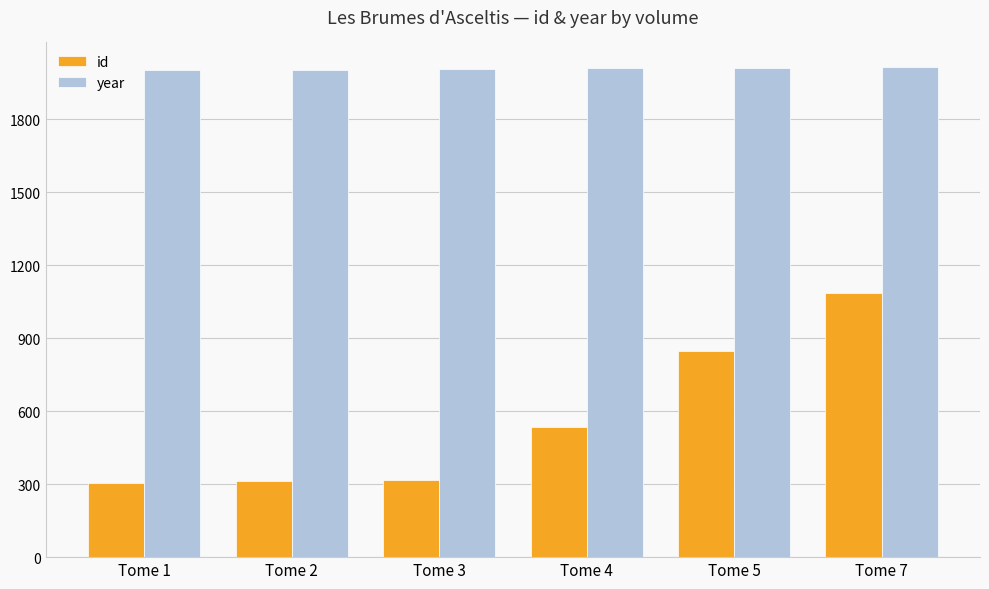

Is the value of id at Tome 5 greater than the value of year at Tome 3?

No